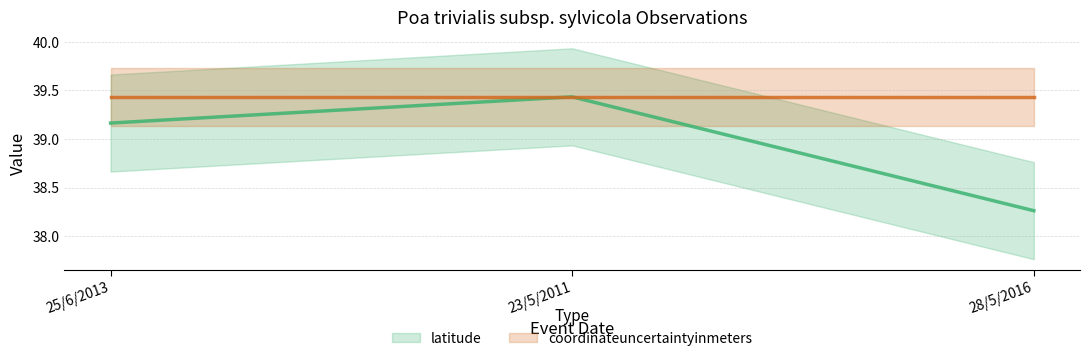

What is the value of the latitude point at the 3rd from the left?

38.3